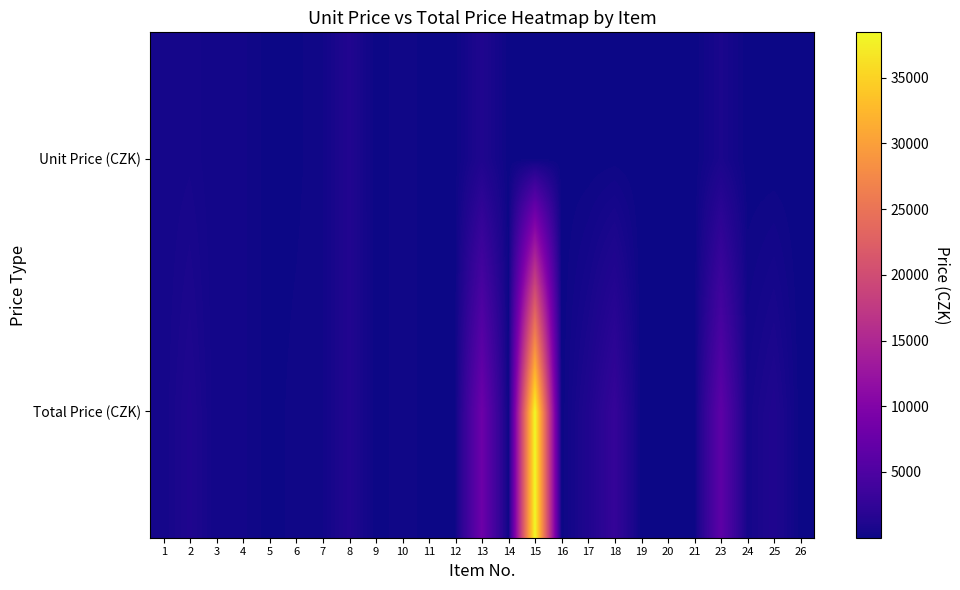

Which series changed the most between 9 and 23?

Total Price (CZK)